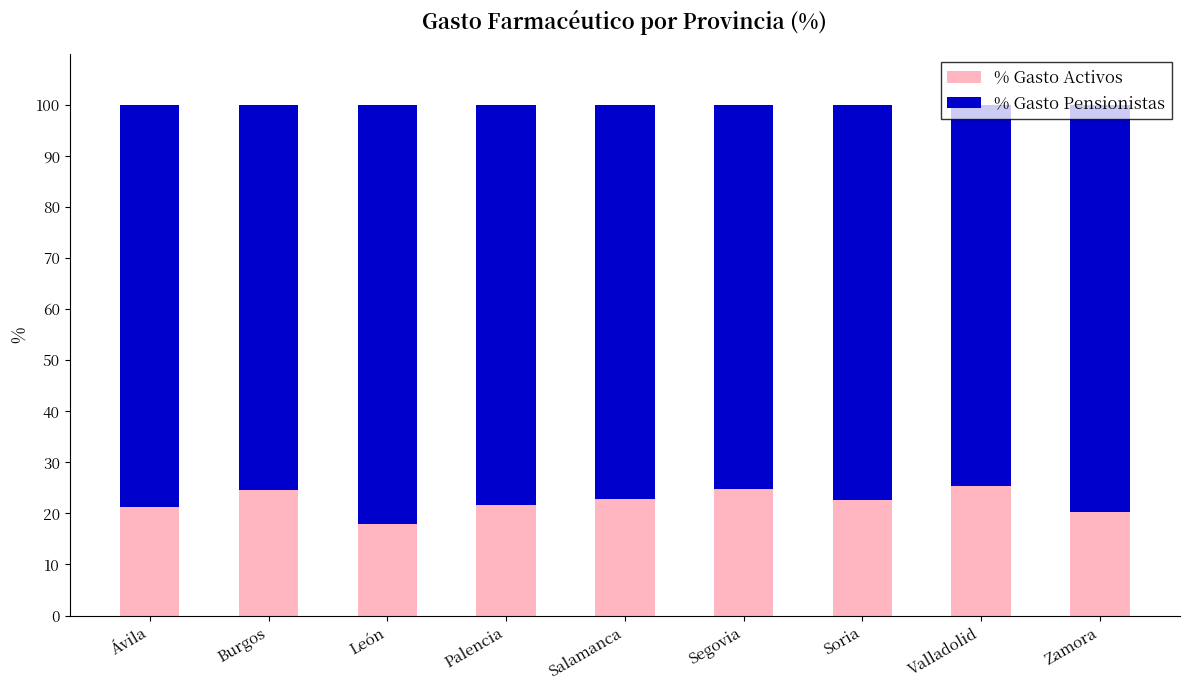

Which category has the lowest value in the % Gasto Activos series?

León